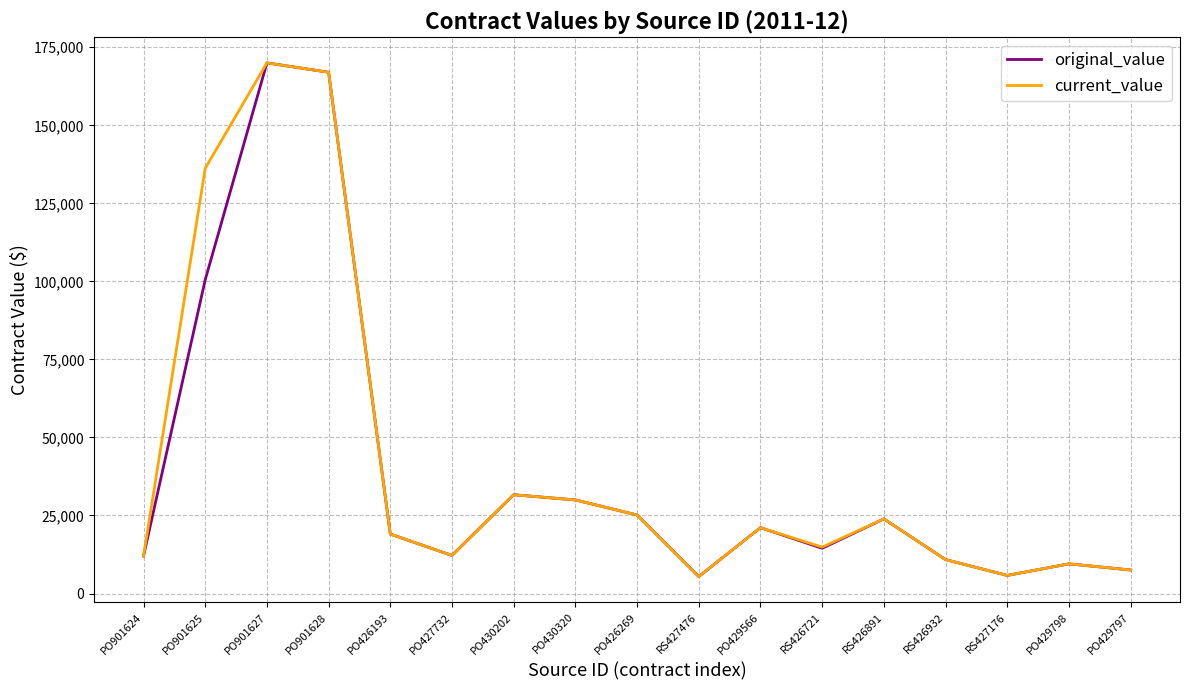

What is the spread (max minus min) of values at PO901625?

35700.0